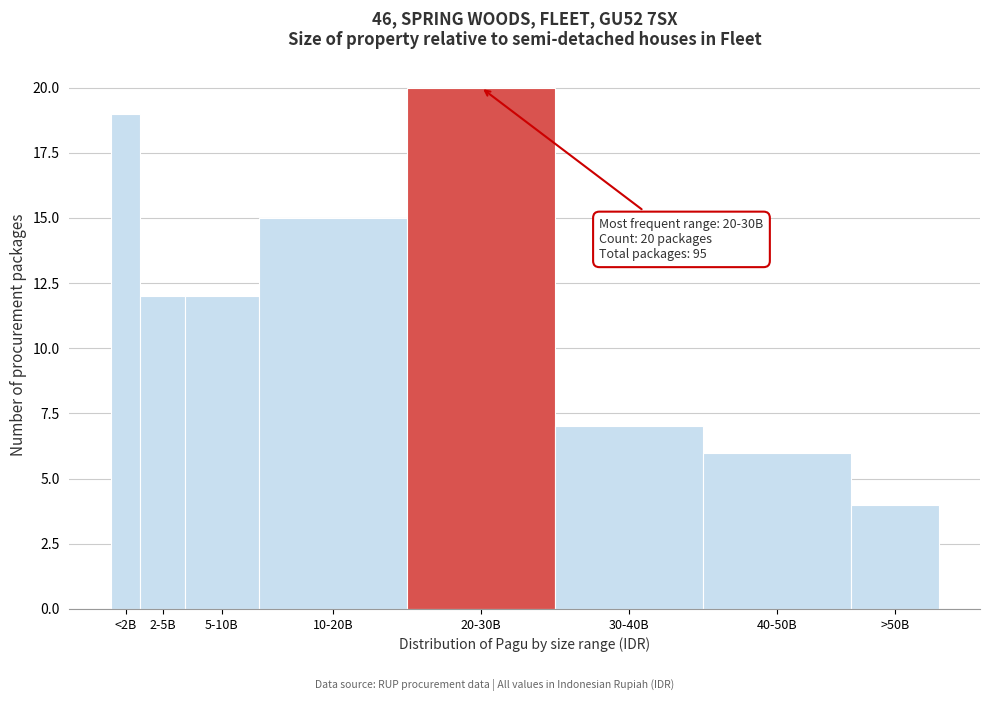

Reading left to right, list all the values displayed in this chart.

19	12	12	15	20	7	6	4